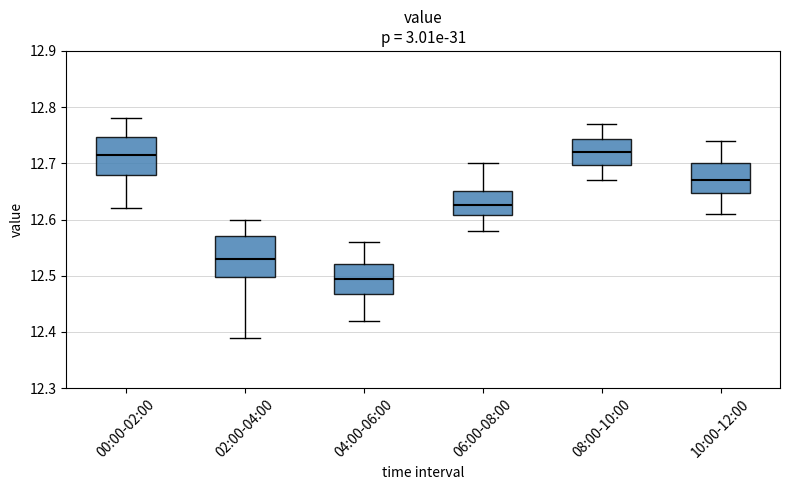

Which box has the lowest median line?

04:00-06:00